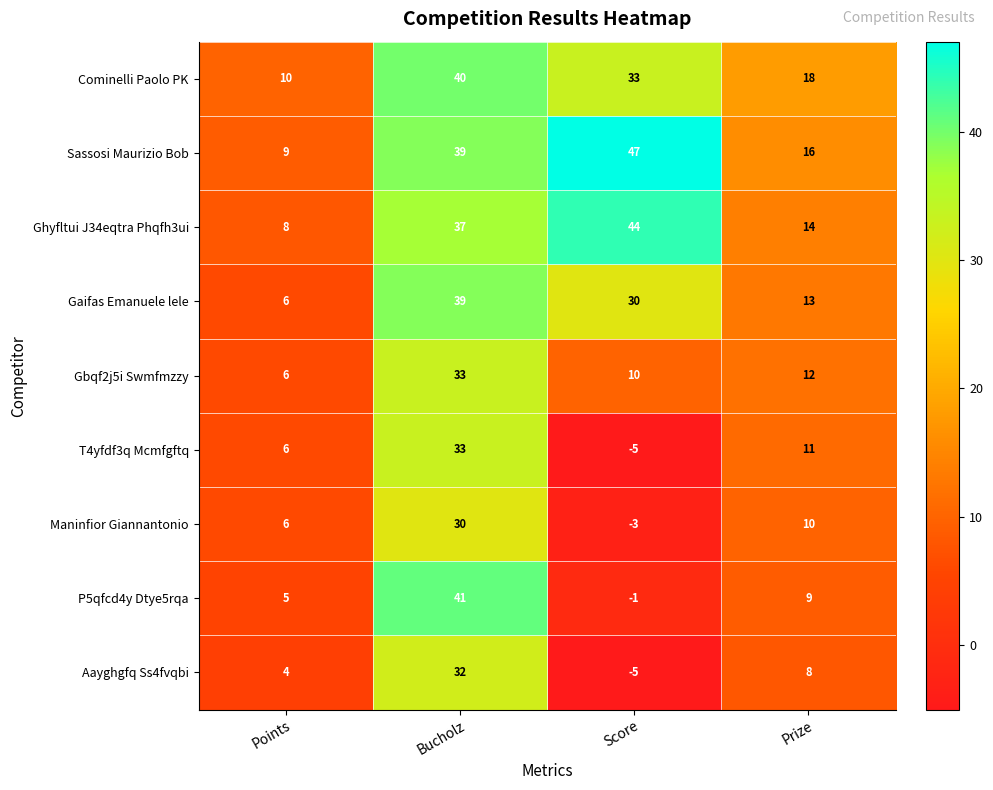

Which series has the largest total across all categories?

Sassosi Maurizio Bob